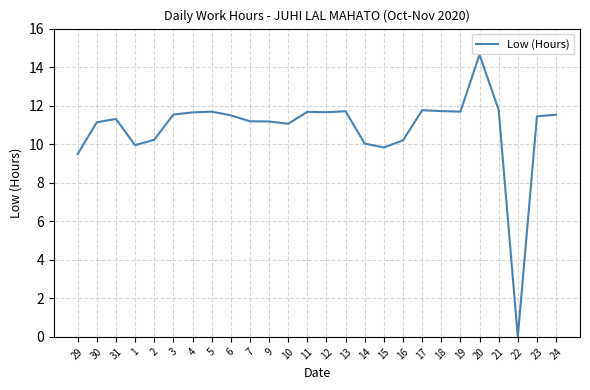

The value at 29 is 9.5. True or false?

True